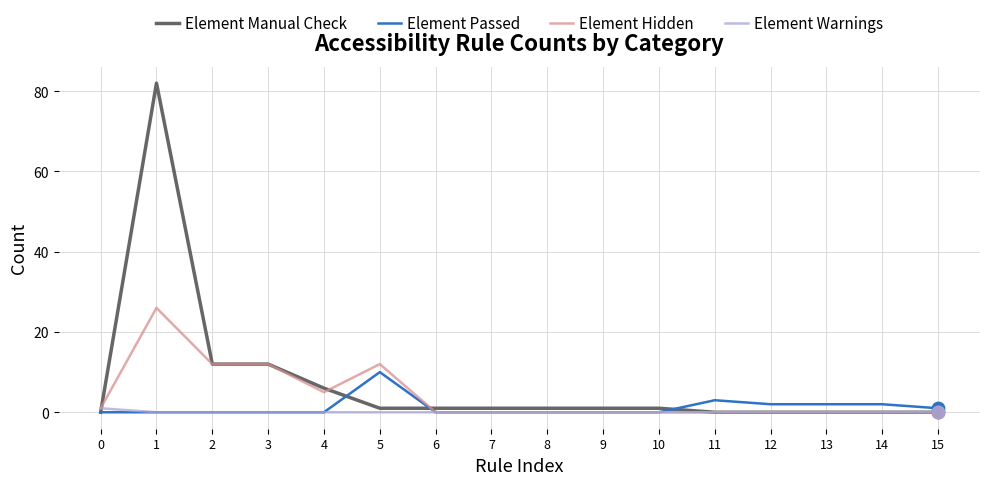

At which category is the sum across all series the highest?

1